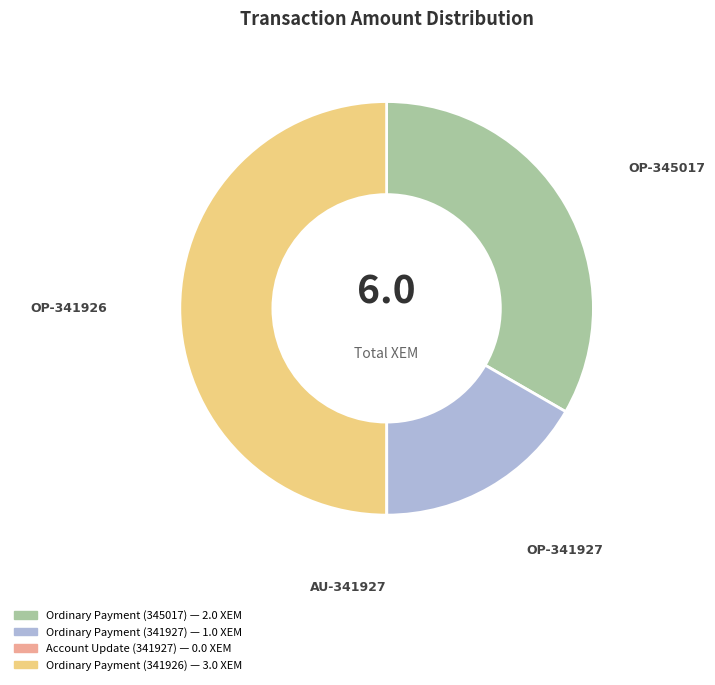

Is it true that Ordinary Payment (341926) is 64% of the pie?

False